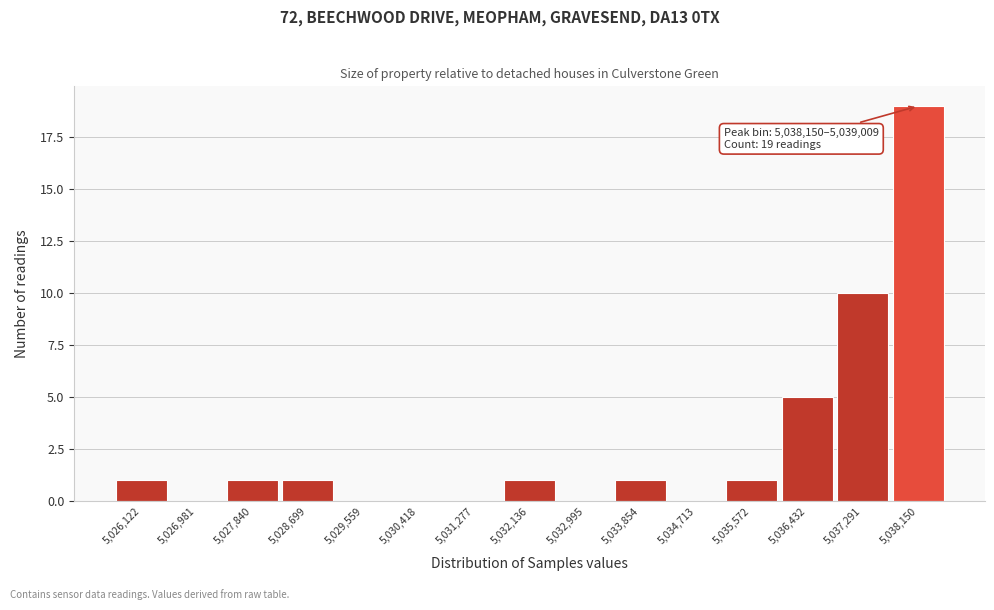

Reading left to right, extract all data points from this chart.

5,026,122=1	5,026,981=0	5,027,840=1	5,028,699=1	5,029,559=0	5,030,418=0	5,031,277=0	5,032,136=1	5,032,995=0	5,033,854=1	5,034,713=0	5,035,572=1	5,036,432=5	5,037,291=10	5,038,150=19